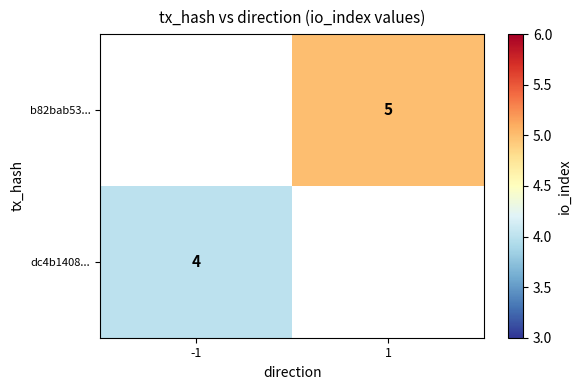

The b82bab53... series shows 5 at 1. True or false?

True